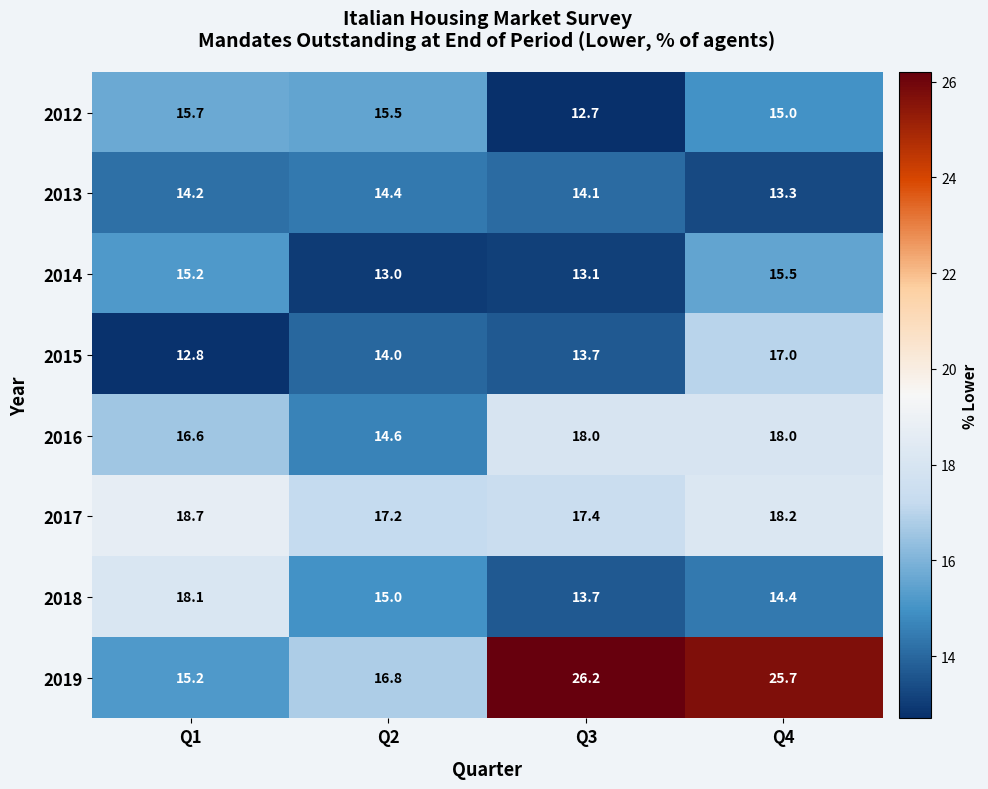

Count the number of data series in this chart.

8